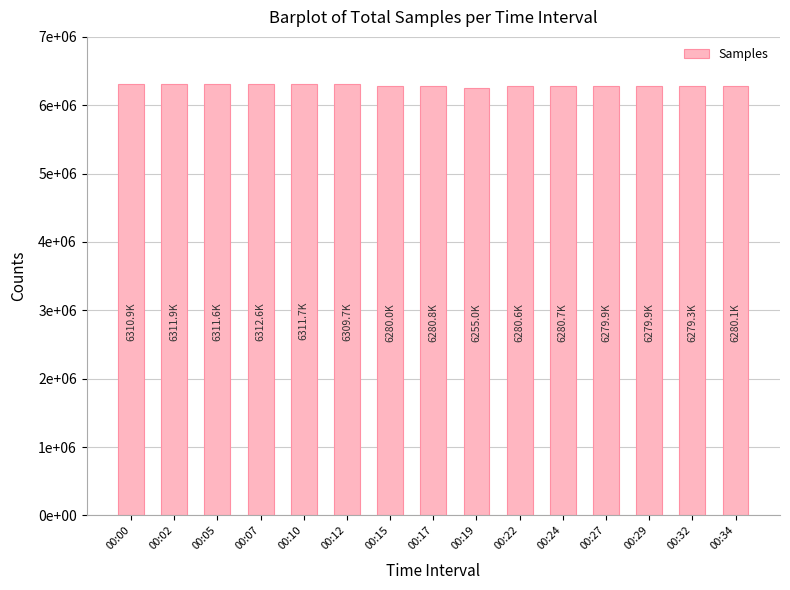

What is the average value?

6290987